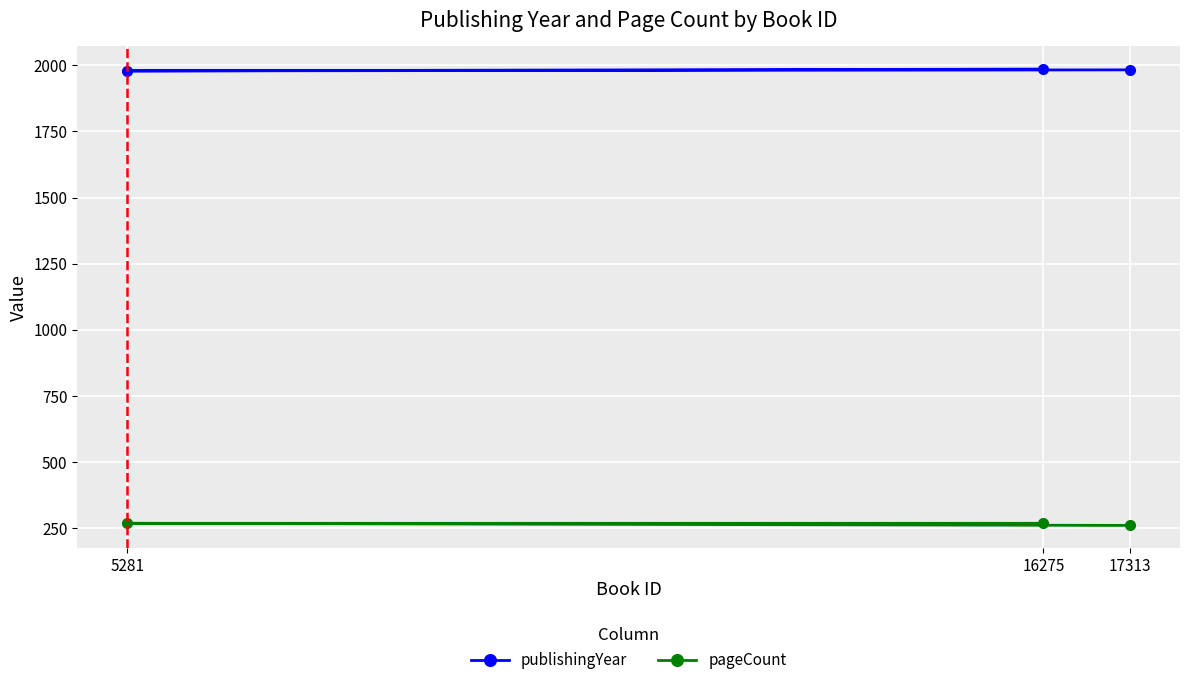

How many lines are shown in the chart?

2